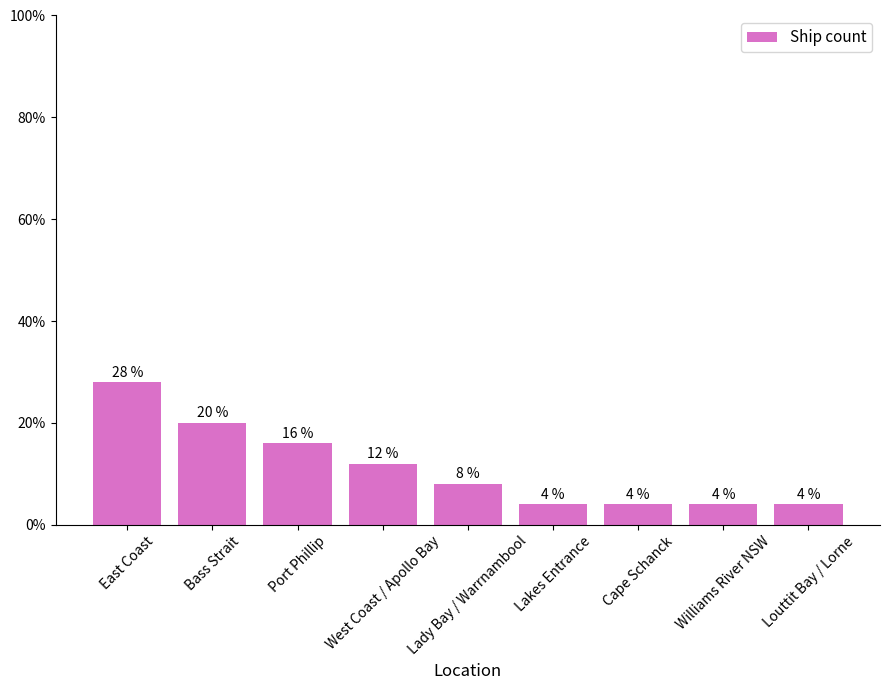

What is the smallest value displayed?

4.0